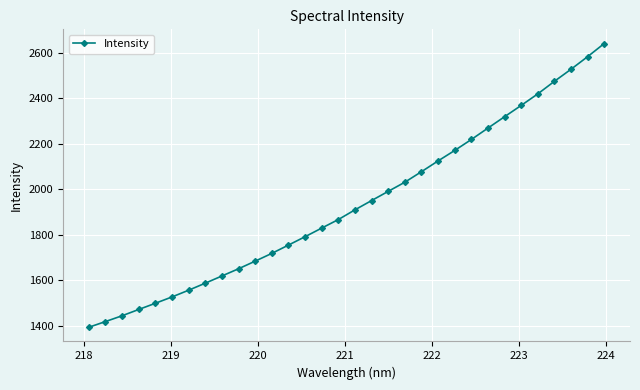

What is the value of the 32nd point from the left?

2640.6